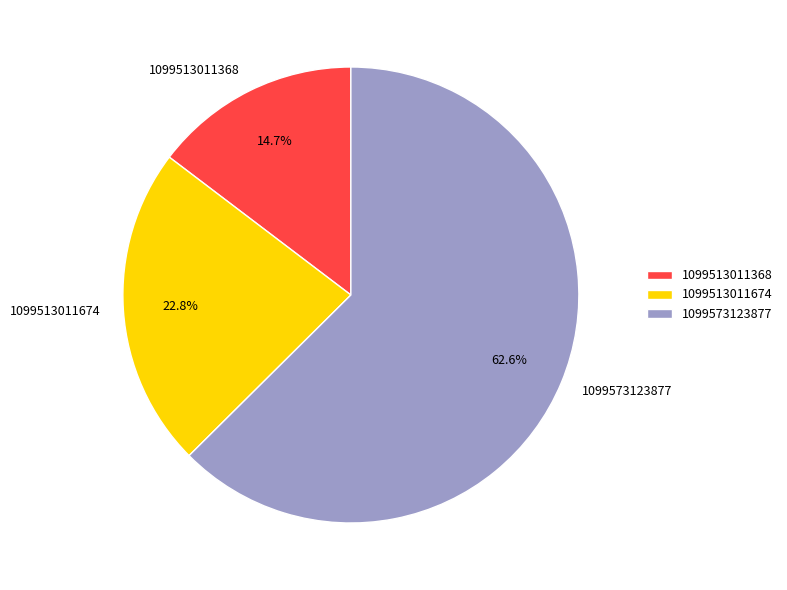

How many segments does this pie chart have?

3